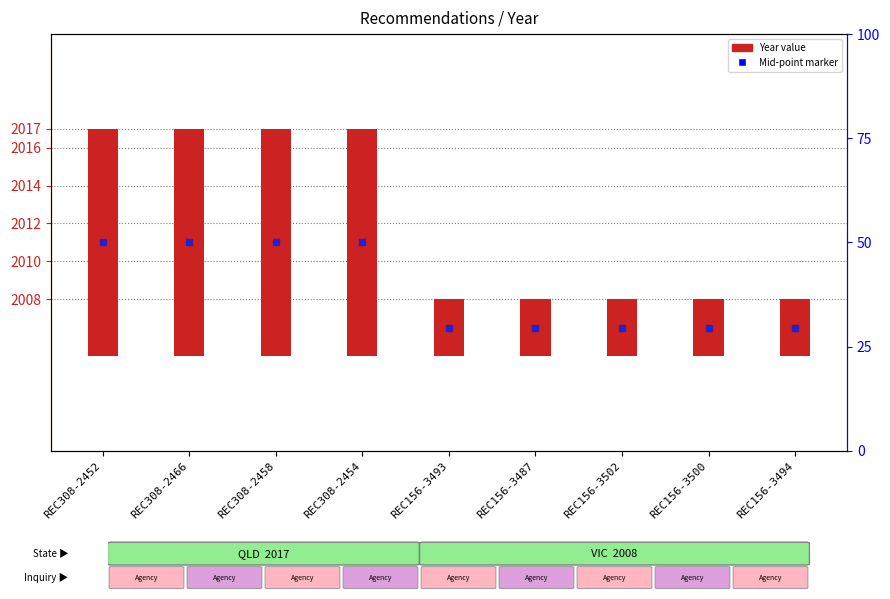

Which has a higher value, REC156-3493 or REC308-2452?

REC308-2452